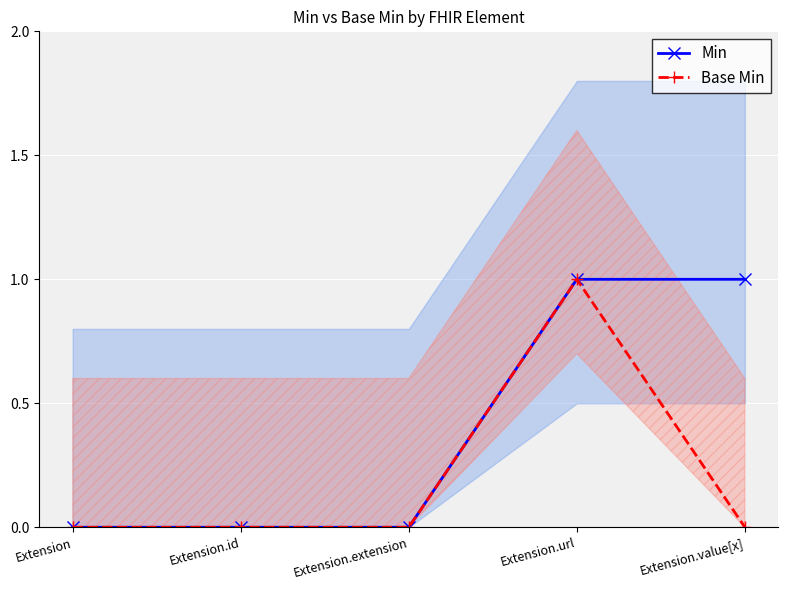

What is the label of the 2nd point from the left?

Extension.id